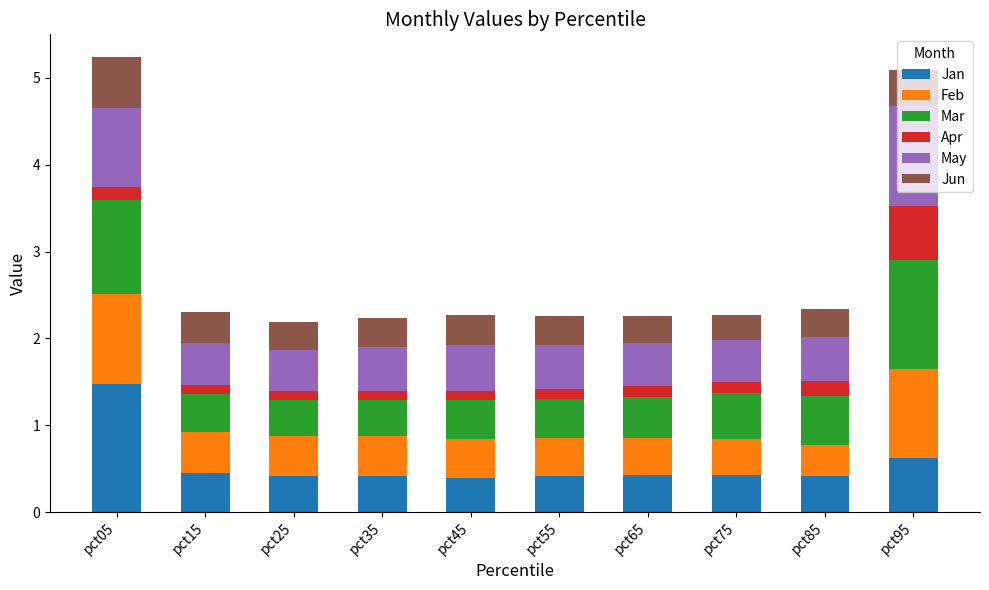

What is the average value of the Jan series?

0.5